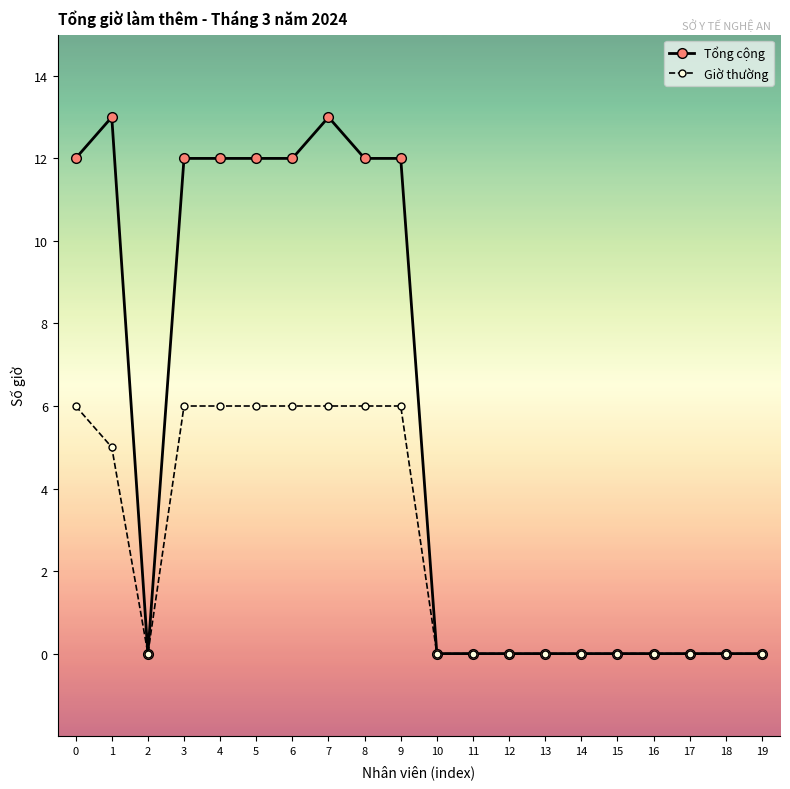

Is the value of Giờ thường at 9 greater than the value of Tổng cộng at 15?

Yes